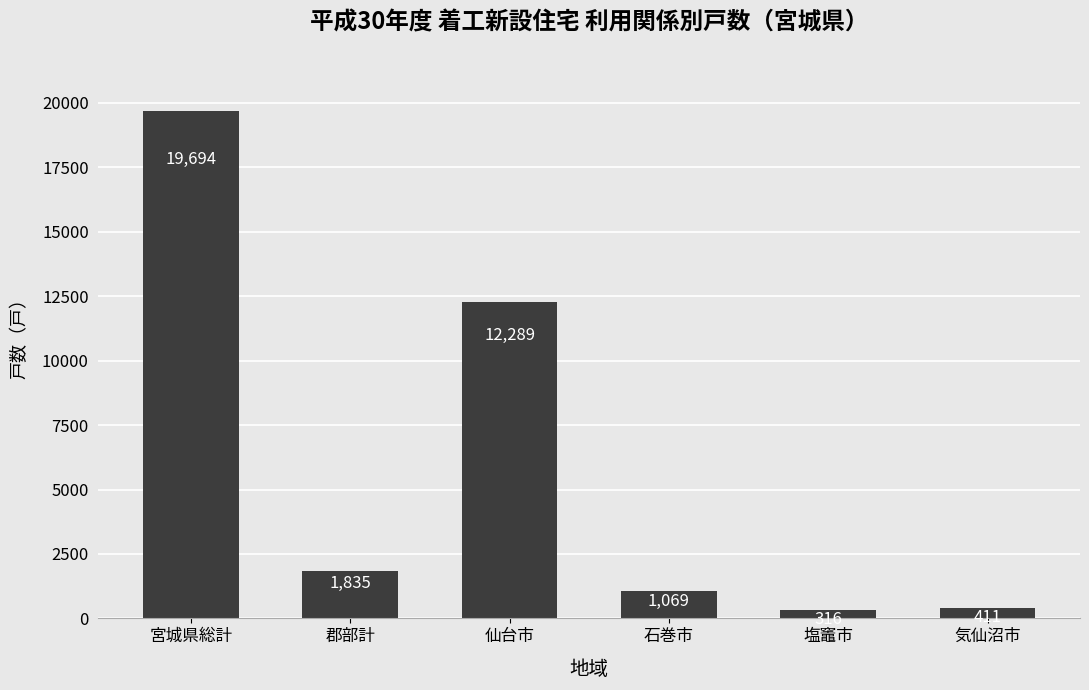

Rank the categories by value from highest to lowest.

宮城県総計, 仙台市, 郡部計, 石巻市, 気仙沼市, 塩竈市